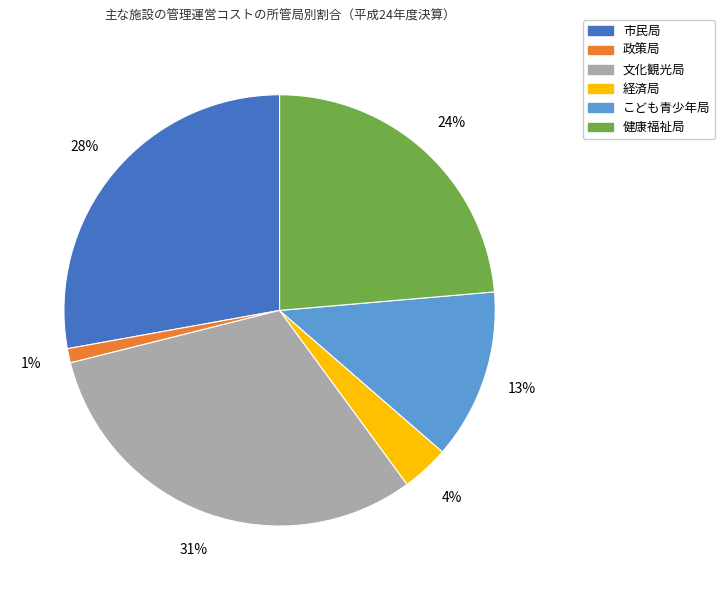

Count the number of slices in the pie.

6